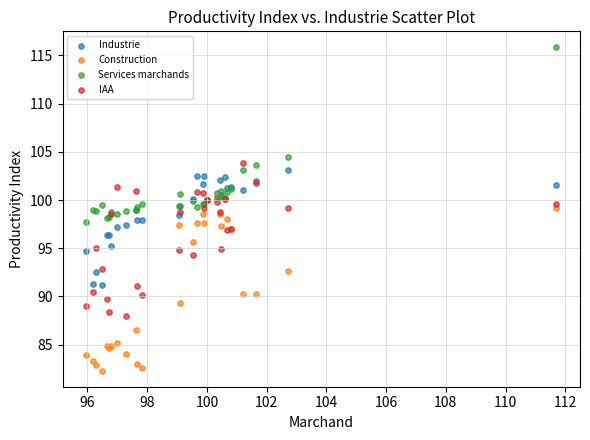

Which series contains the lowest Y value?

Construction